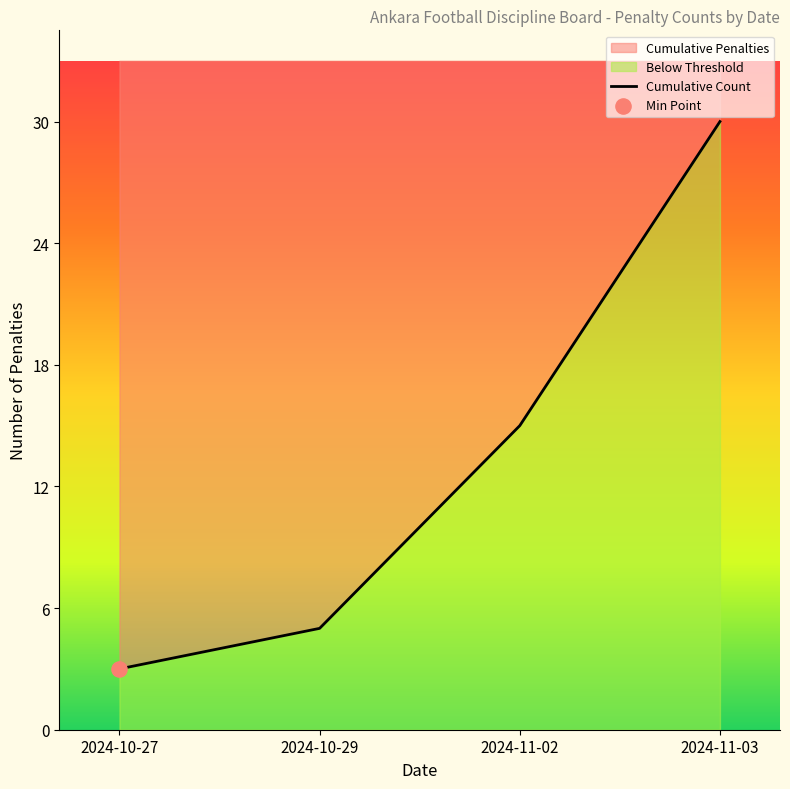

Between 2024-11-03 and 2024-10-27, which is larger?

2024-11-03